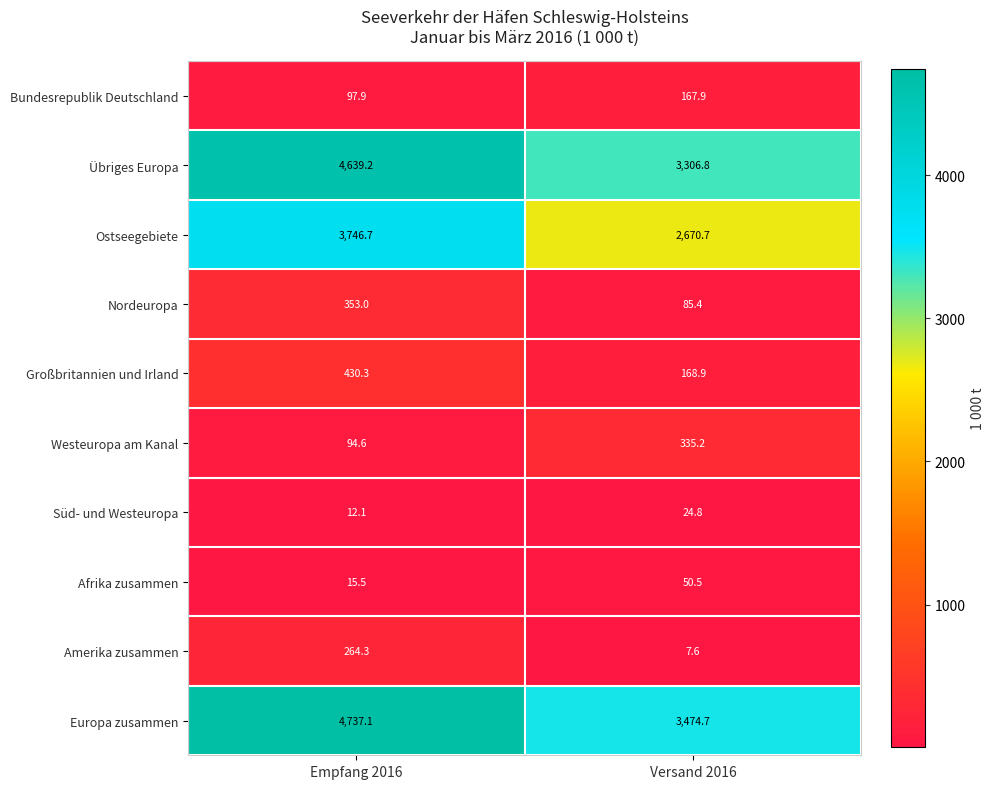

Reading right to left, transcribe all the data shown in this chart.

Bundesrepublik Deutschland: Versand 2016=167.9	Empfang 2016=97.9
Übriges Europa: Versand 2016=3306.8	Empfang 2016=4639.2
Ostseegebiete: Versand 2016=2670.7	Empfang 2016=3746.7
Nordeuropa: Versand 2016=85.4	Empfang 2016=353.0
Großbritannien und Irland: Versand 2016=168.9	Empfang 2016=430.3
Westeuropa am Kanal: Versand 2016=335.2	Empfang 2016=94.6
Süd- und Westeuropa: Versand 2016=24.8	Empfang 2016=12.1
Afrika zusammen: Versand 2016=50.5	Empfang 2016=15.5
Amerika zusammen: Versand 2016=7.6	Empfang 2016=264.3
Europa zusammen: Versand 2016=3474.7	Empfang 2016=4737.1